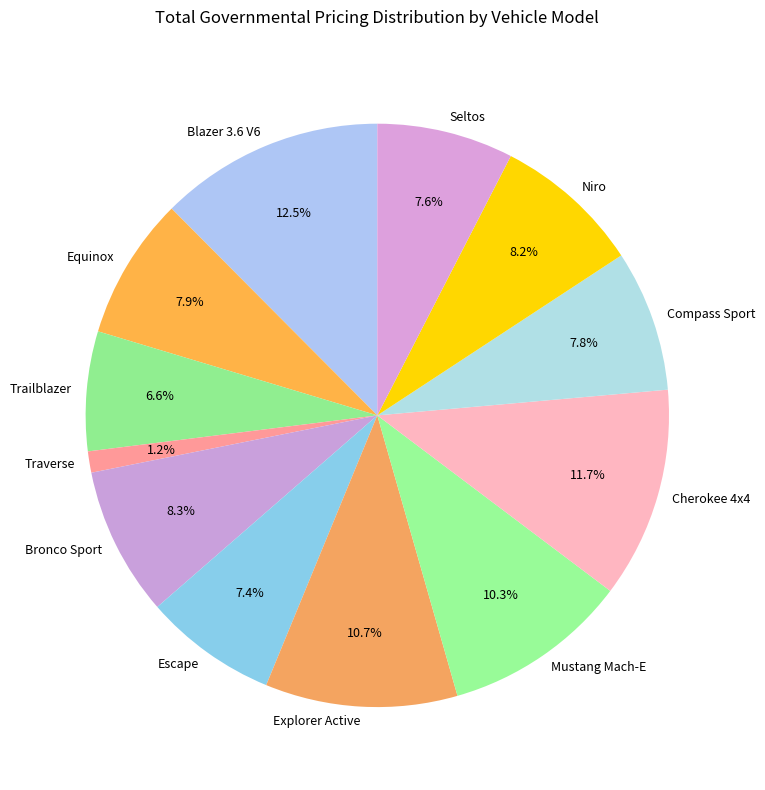

How many slices are in this pie chart?

12